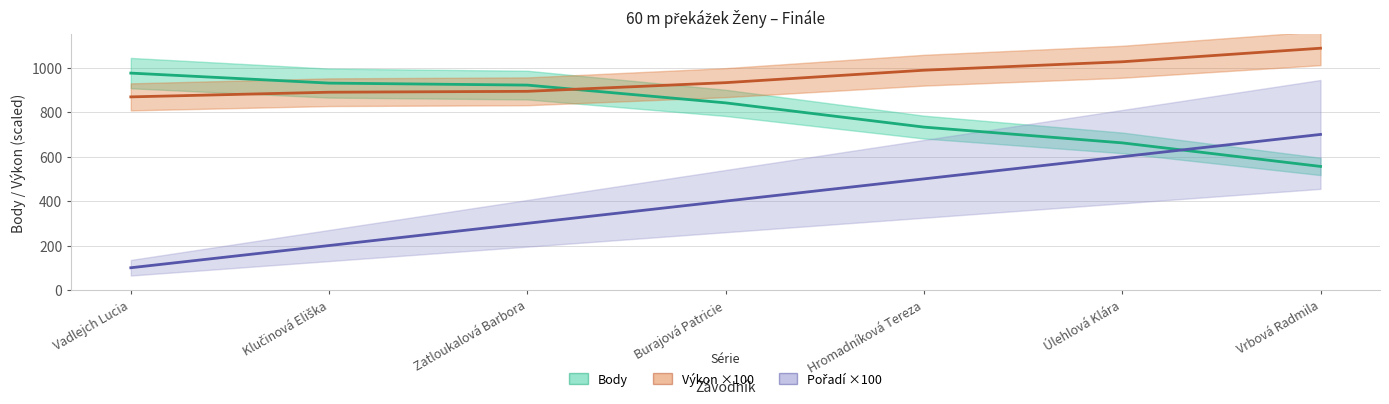

Is the value of Pořadí ×100 at Úlehlová Klára greater than the value of Výkon ×100 at Hromadníková Tereza?

No